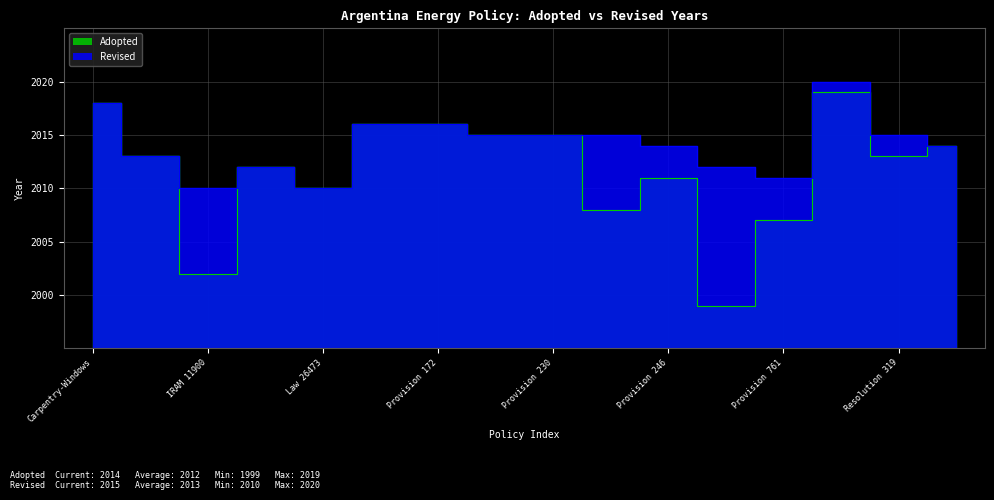

What is the ratio of the value at Provision 246 to the value at Provision 859?

1.0